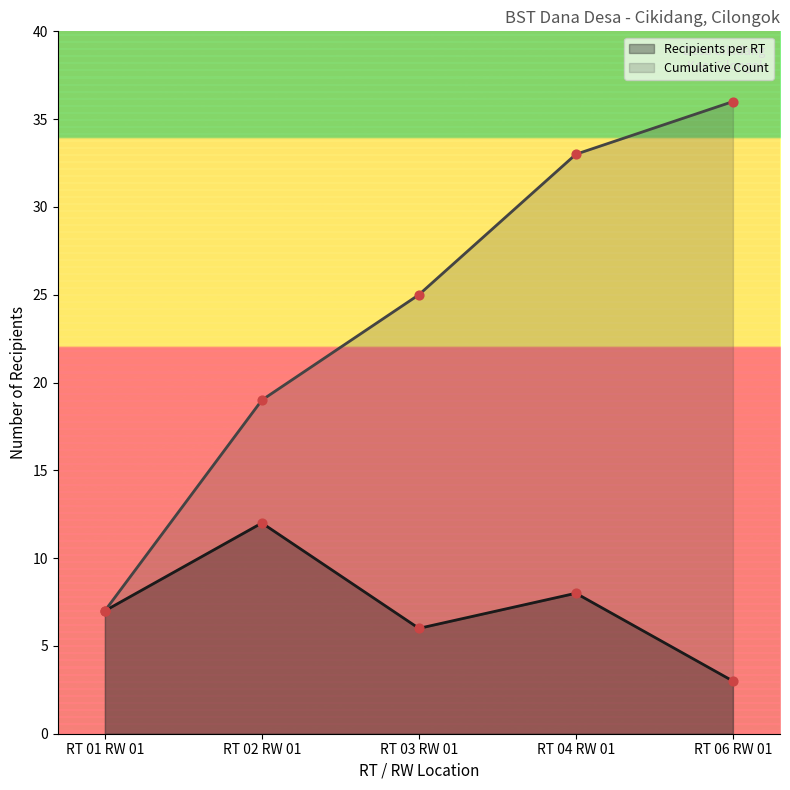

What are all the series names shown in the legend?

Recipients per RT, Cumulative Count